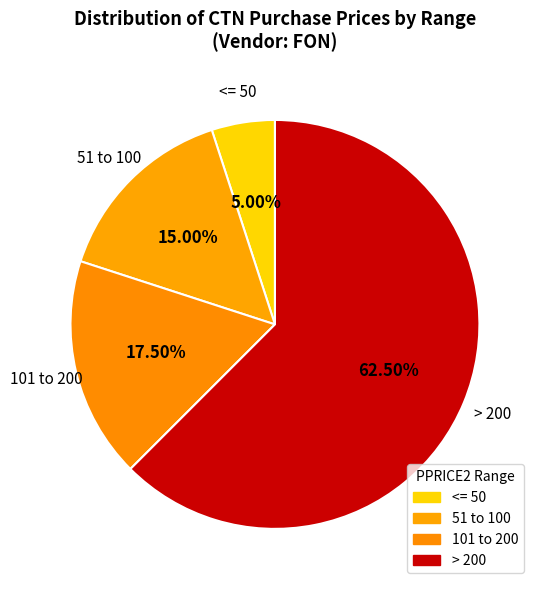

Which category has the smallest portion of the pie?

<= 50